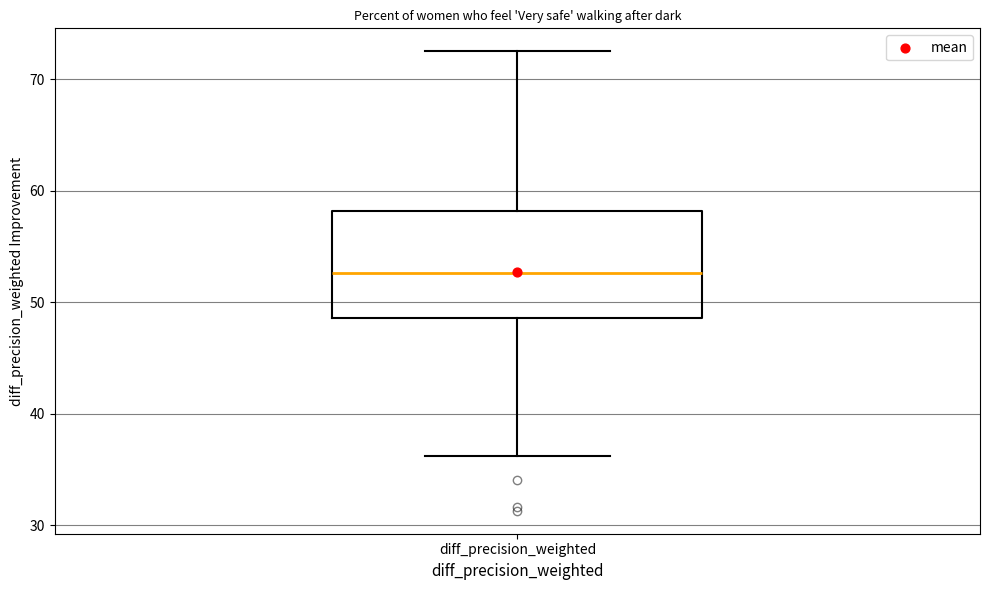

Read this box plot against the y-axis: the position of the median line, the range covered by the box, and the ends of both whiskers. The values are not printed on the chart, so give them approximately, as read against the axis.

median 53, box 49 to 58, whiskers 36 to 73